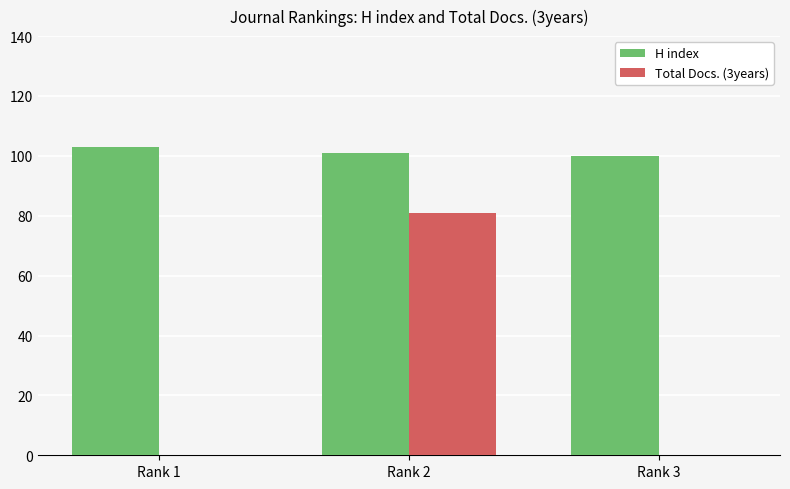

The Total Docs. (3years) series shows 81 at Rank 2. True or false?

True